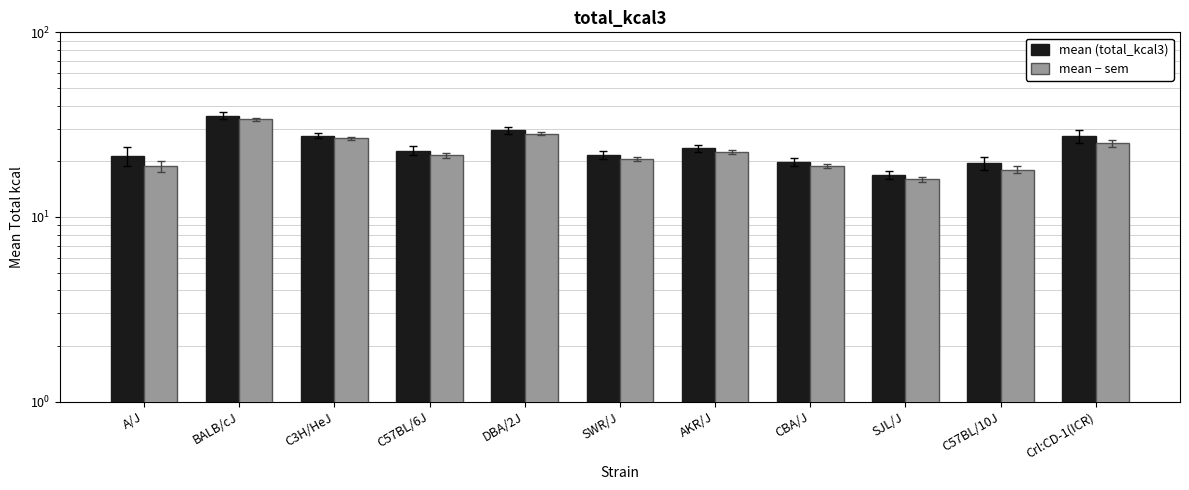

At which label is mean (total_kcal3) closest to 26?

Crl:CD-1(ICR)